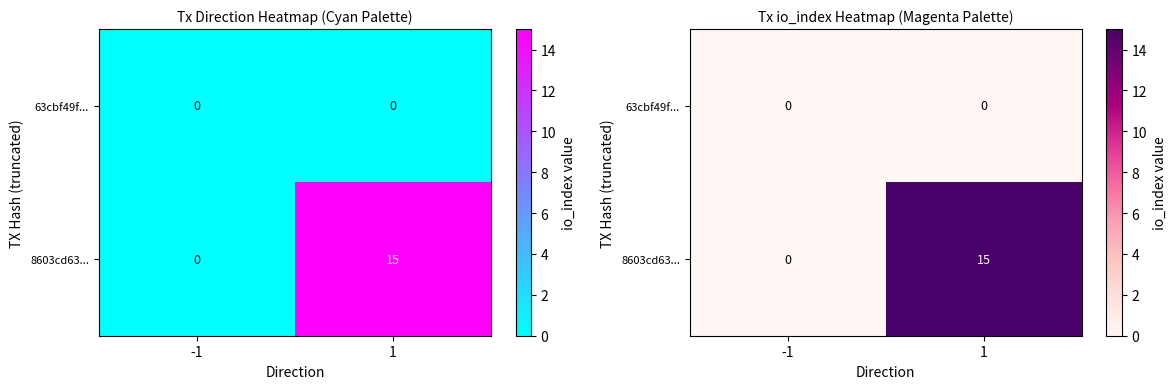

At which category is the sum across all series the highest?

1